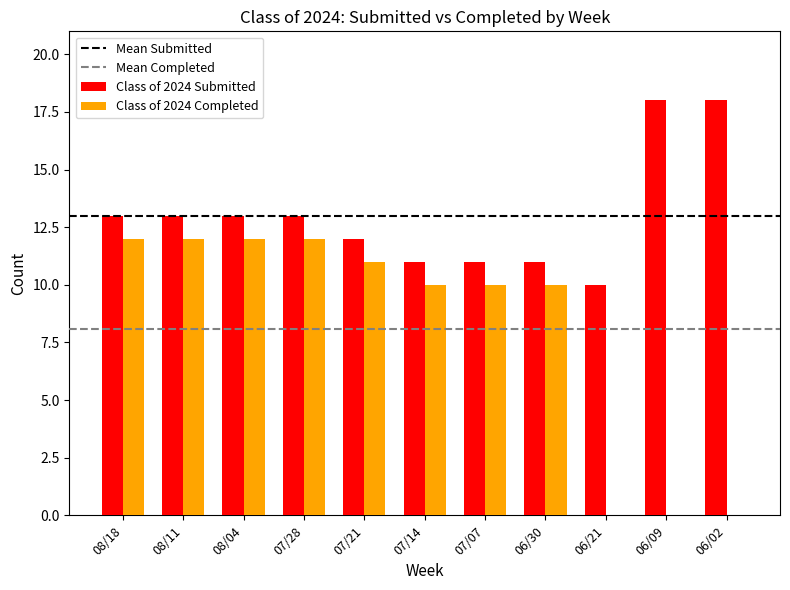

Count the number of categories in the chart.

11